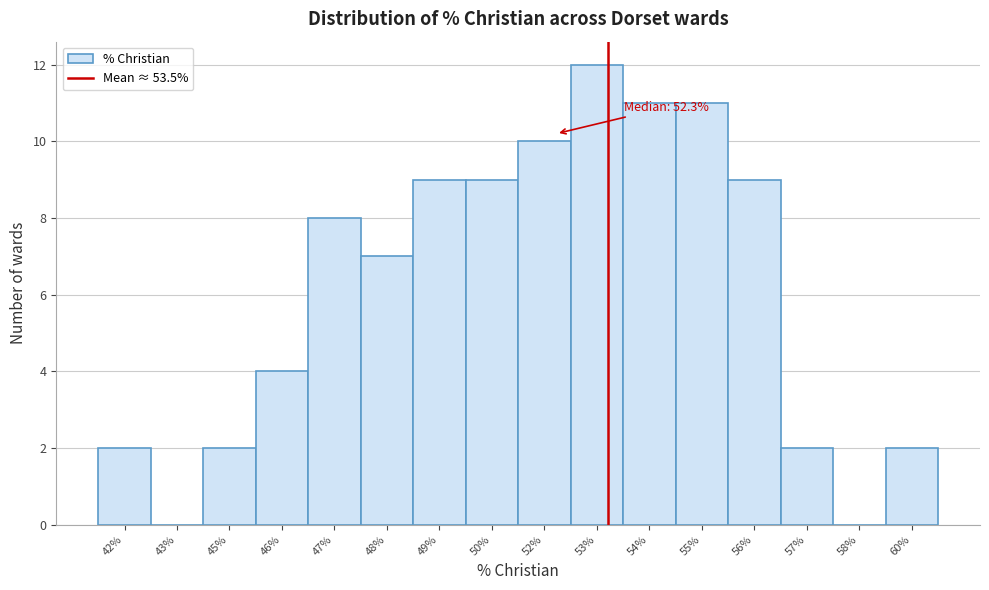

Reading left to right, extract all data points from this chart.

42%=2	43%=0	45%=2	46%=4	47%=8	48%=7	49%=9	50%=9	52%=10	53%=12	54%=11	55%=11	56%=9	57%=2	58%=0	60%=2